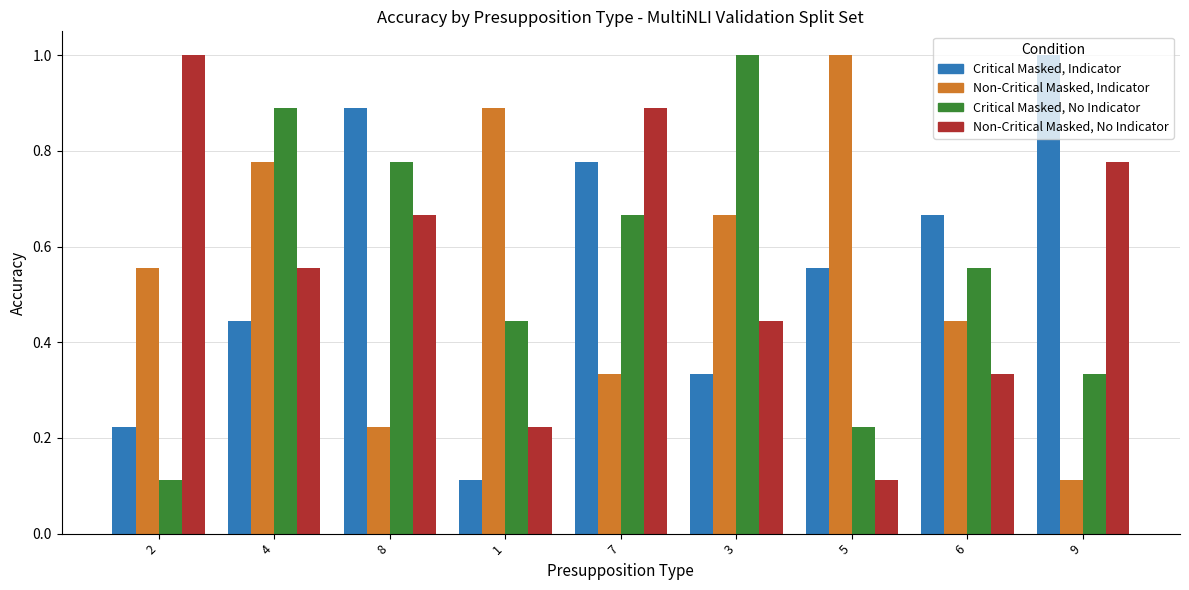

What is the total value across all series at 6?

2.0